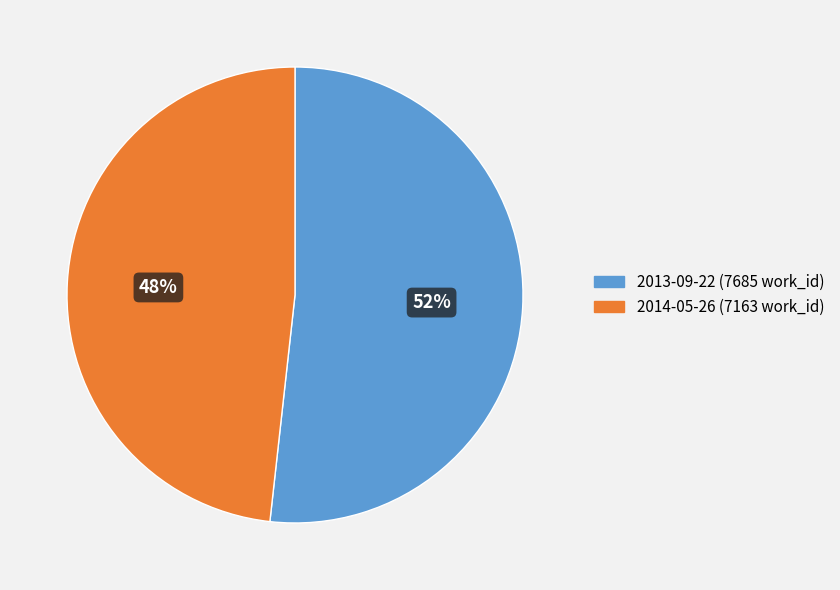

Count the number of slices in the pie.

2